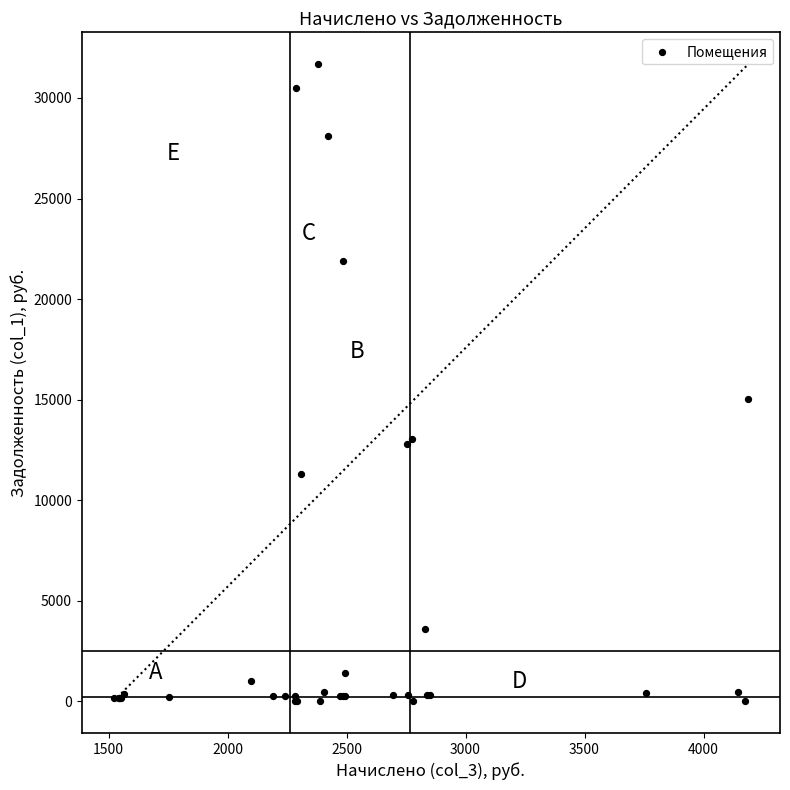

What Y value in the scatter plot is closest to 15840?

15015.7